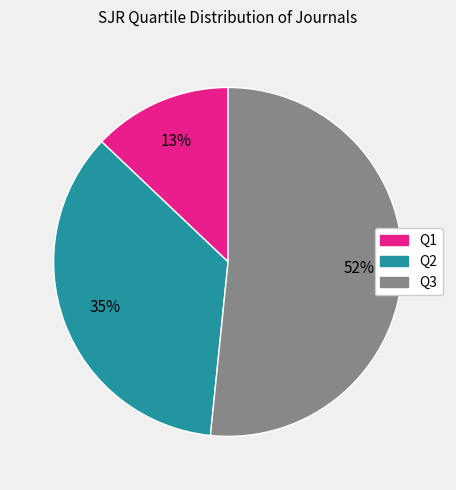

The Q3 slice represents 40% of the pie. True or false?

False